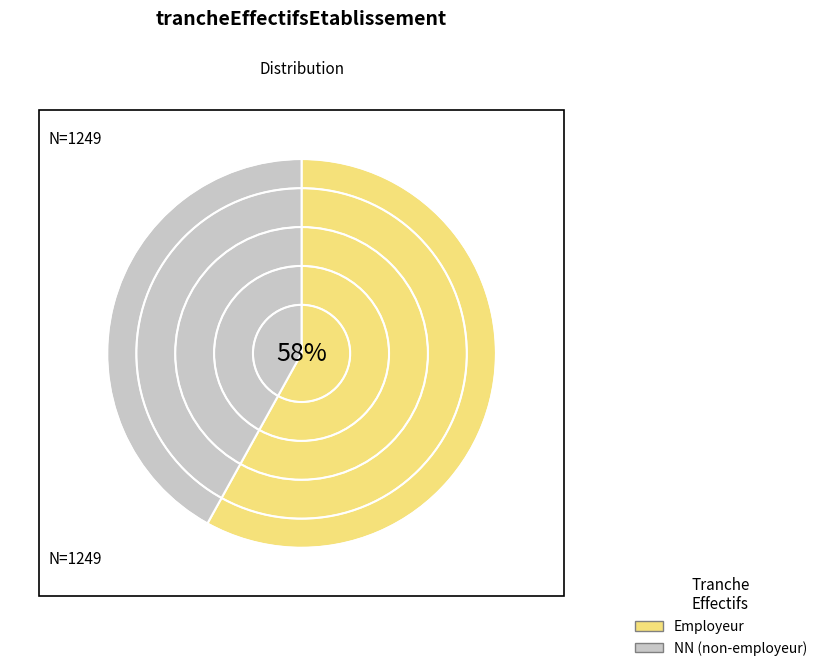

Is there a majority slice in this chart?

Yes